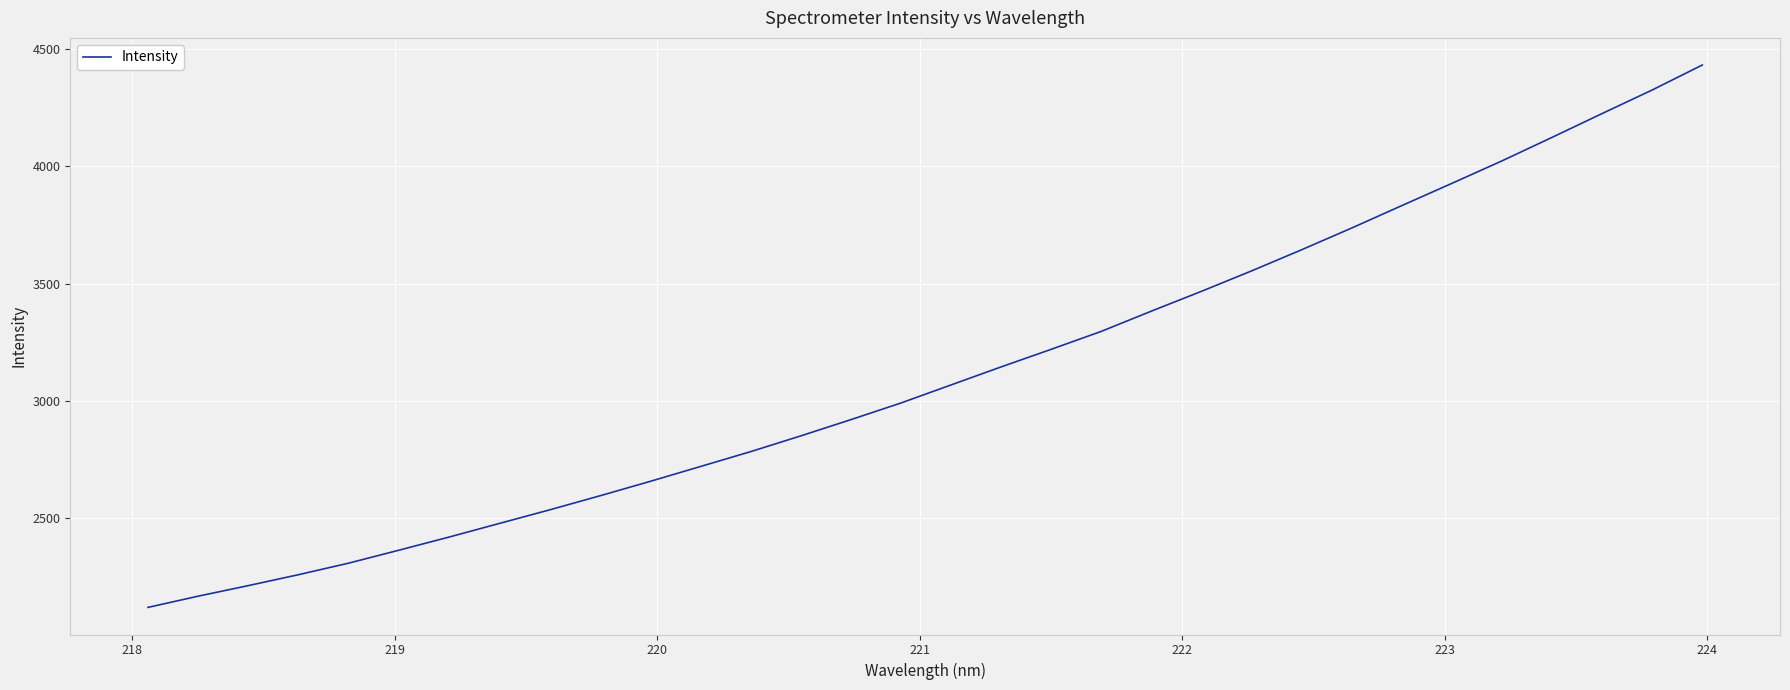

What is the smallest value displayed?

2120.4